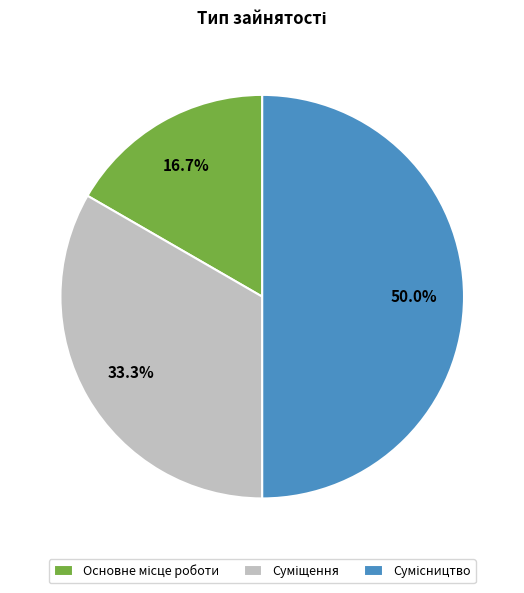

Is there any slice that represents more than half of the pie?

No